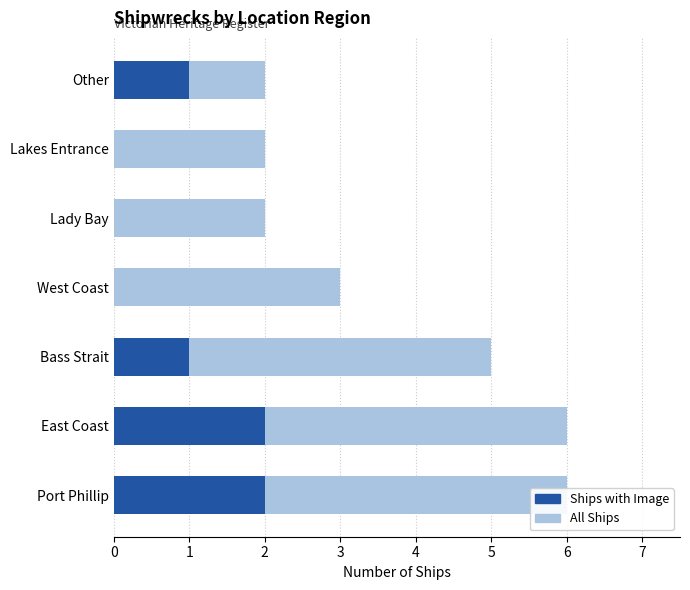

What is the average value of the All Ships series?

4